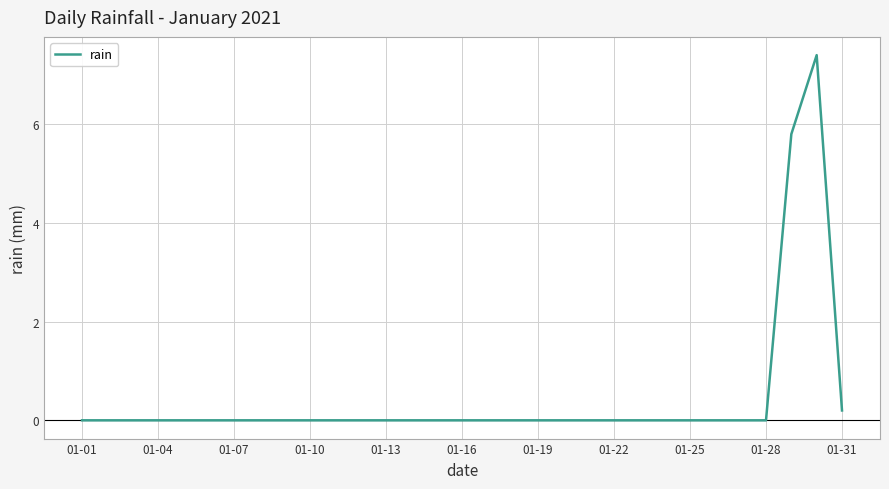

What is the difference between the maximum and minimum values?

7.4